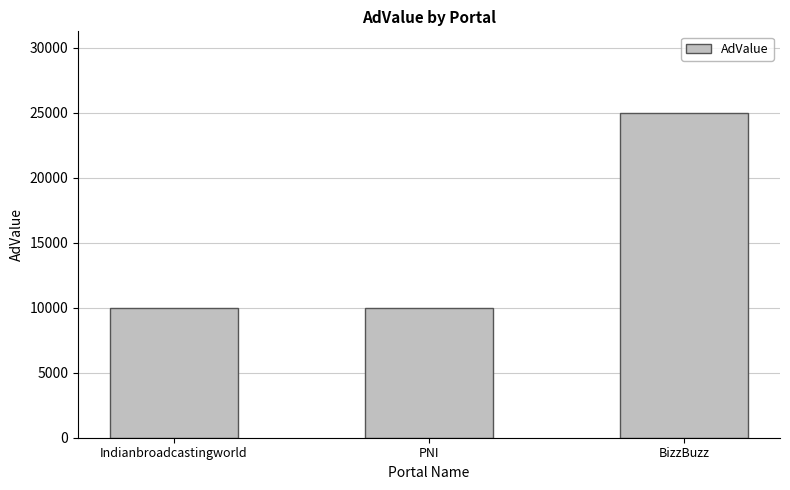

What is the sum of all values?

45000